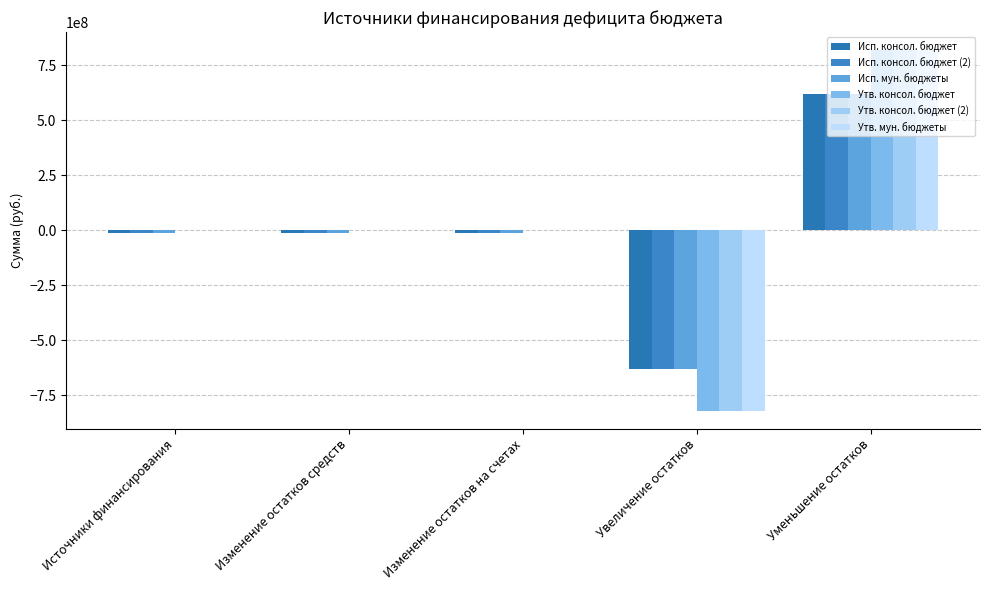

At how many categories does at least one series exceed 407764054?

1